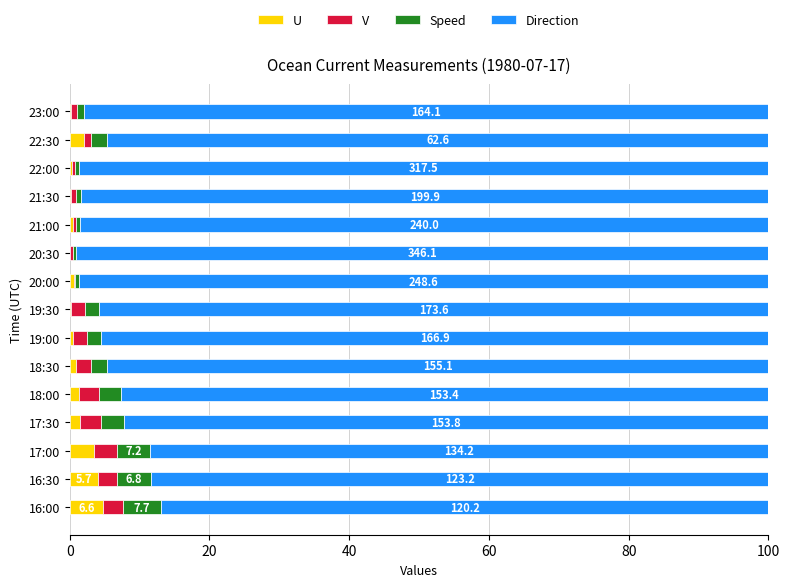

What is the sum of all U values?

20.9